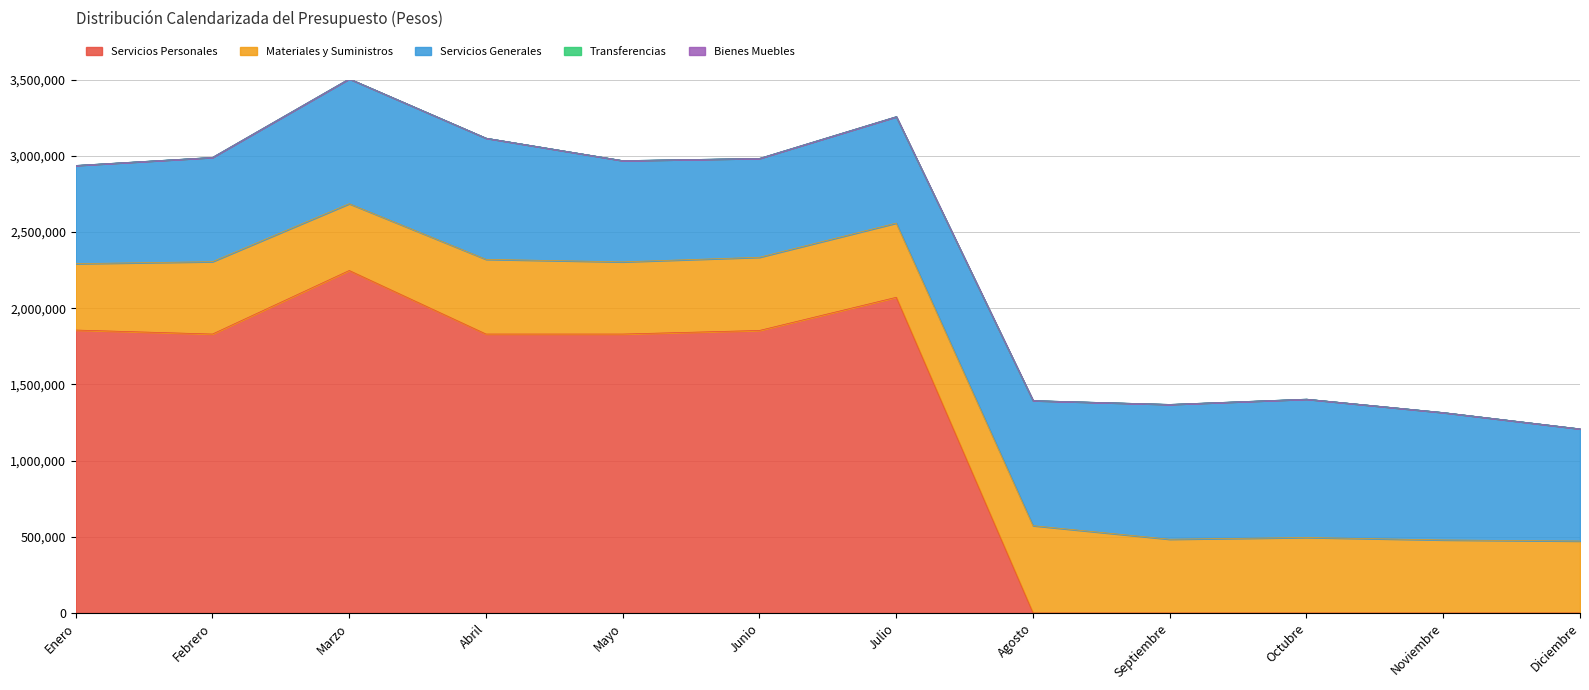

At which category does the chart reach its peak across all series?

Marzo